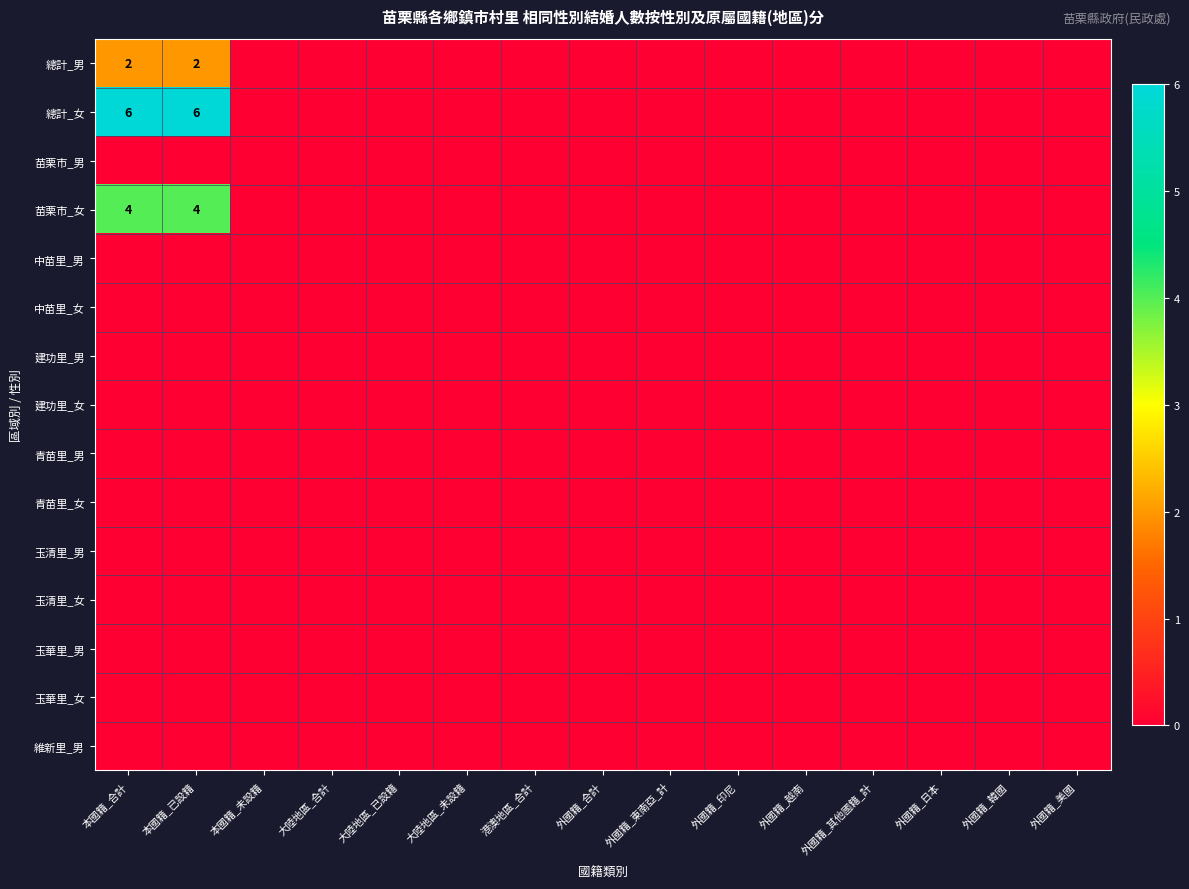

Rank the series by their maximum value, from lowest to highest.

苗栗市_男, 中苗里_男, 中苗里_女, 建功里_男, 建功里_女, 青苗里_男, 青苗里_女, 玉清里_男, 玉清里_女, 玉華里_男, 玉華里_女, 維新里_男, 總計_男, 苗栗市_女, 總計_女